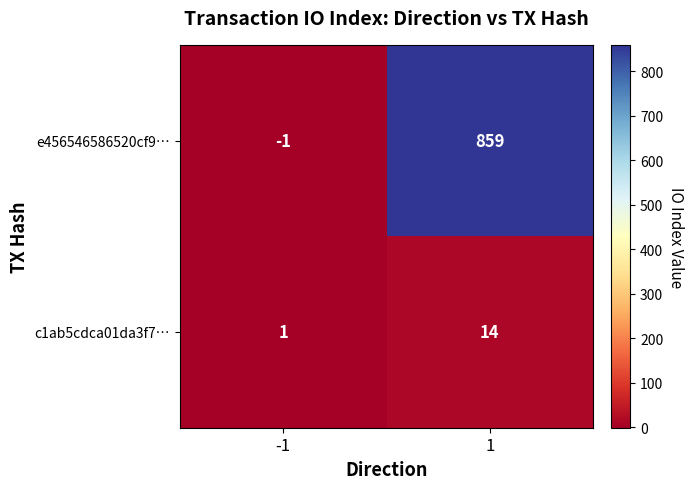

Is it true that e456546586520cf9… equals 859 at 1?

True